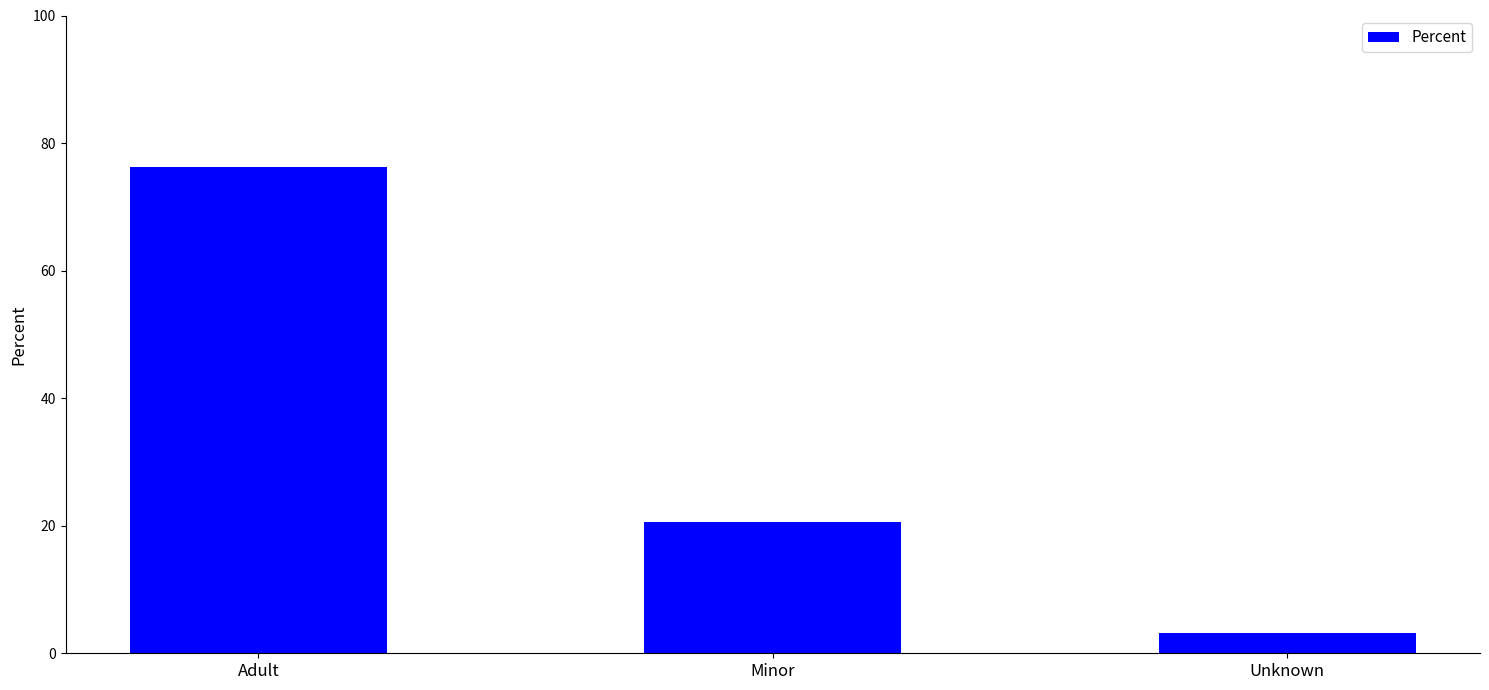

Which label corresponds to the largest value in the chart?

Adult